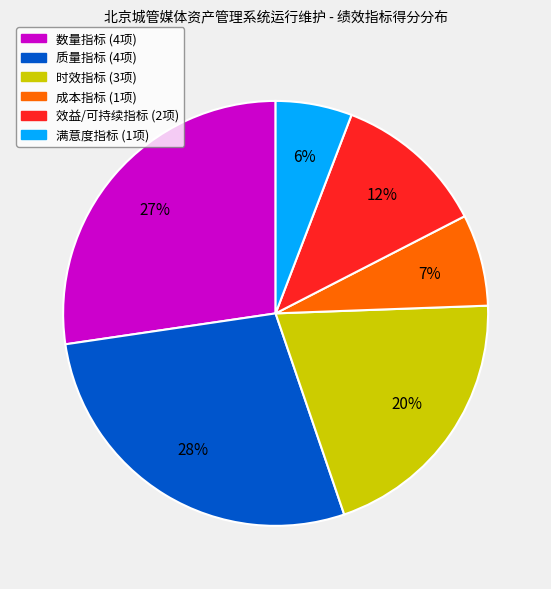

To the nearest percent, what is the average slice percentage?

17%